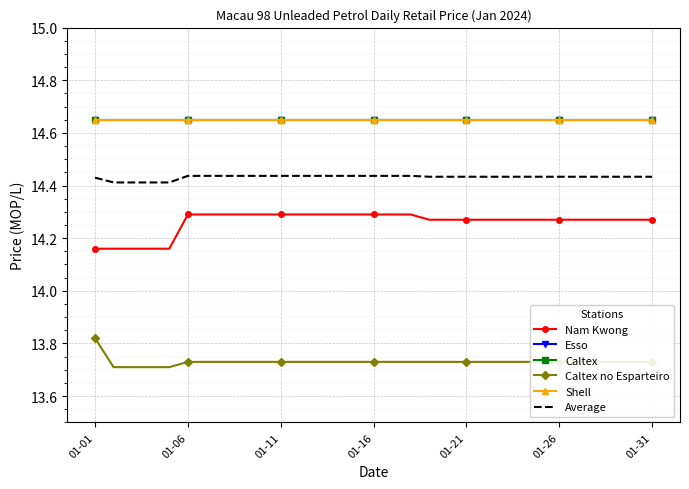

Which category has the lowest value in the Nam Kwong series?

01-01